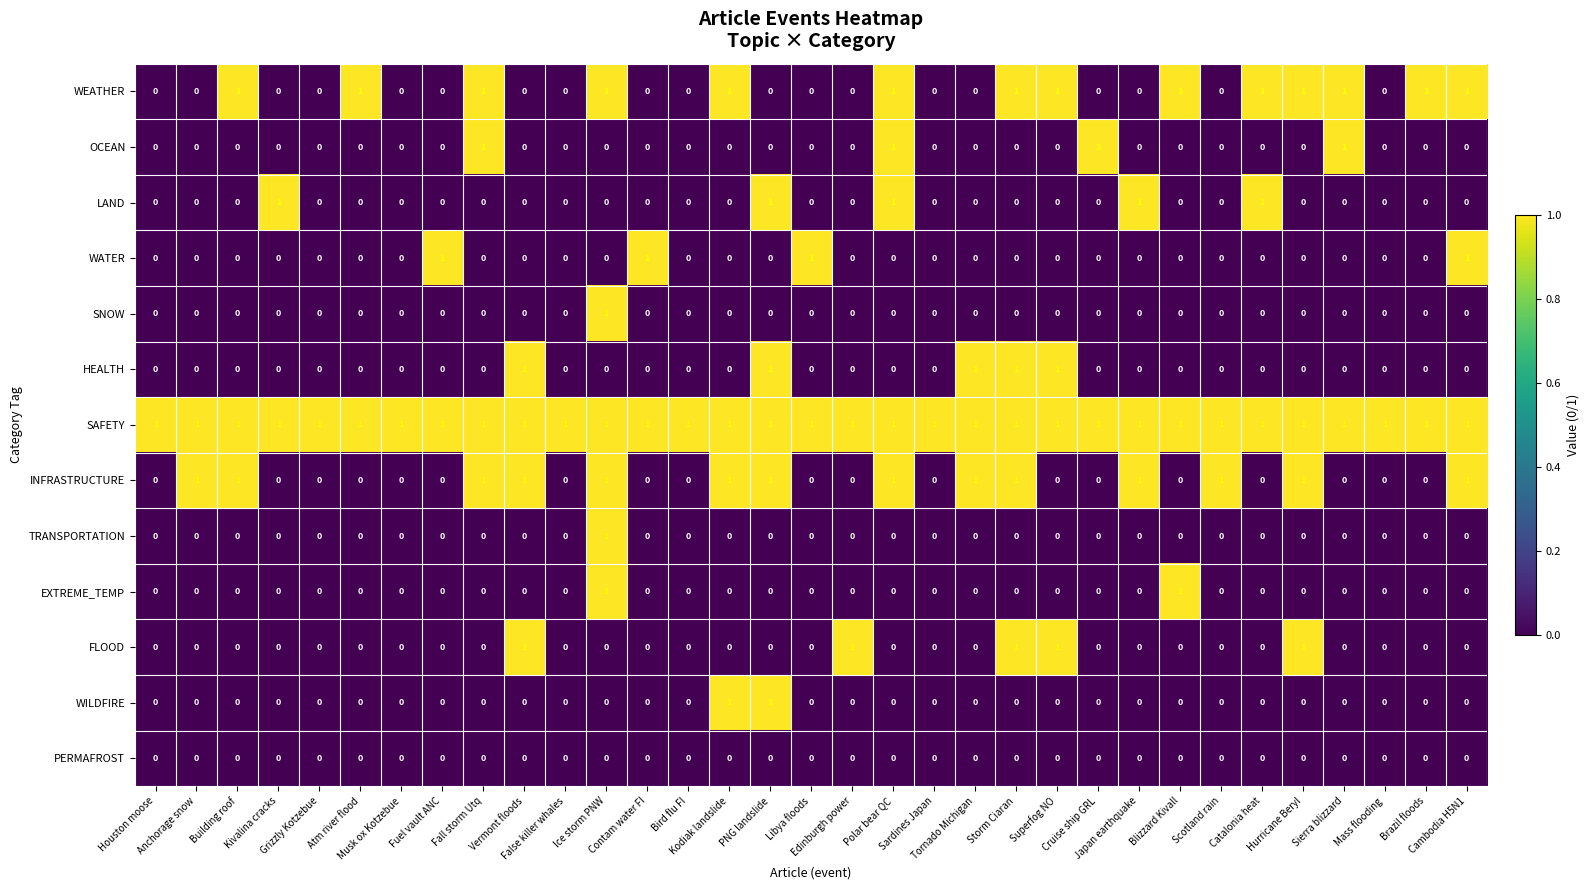

Count the TRANSPORTATION values in the range 0 to 1.

33